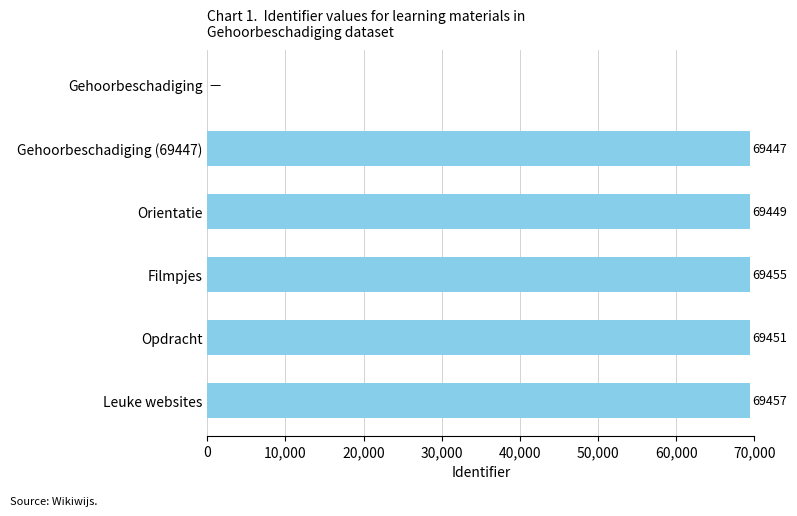

Is it true that the value at Orientatie is 69449?

True